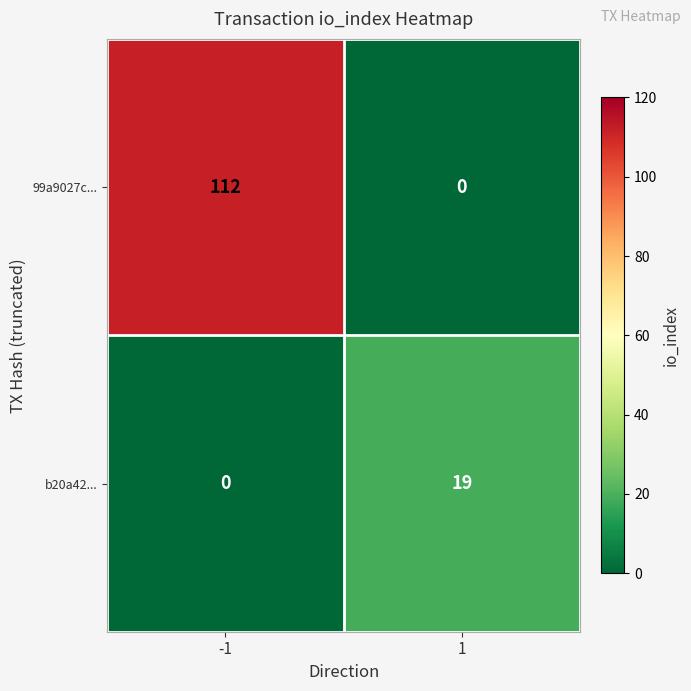

What is the difference between the maximum and minimum values in the 99a9027c... series?

112